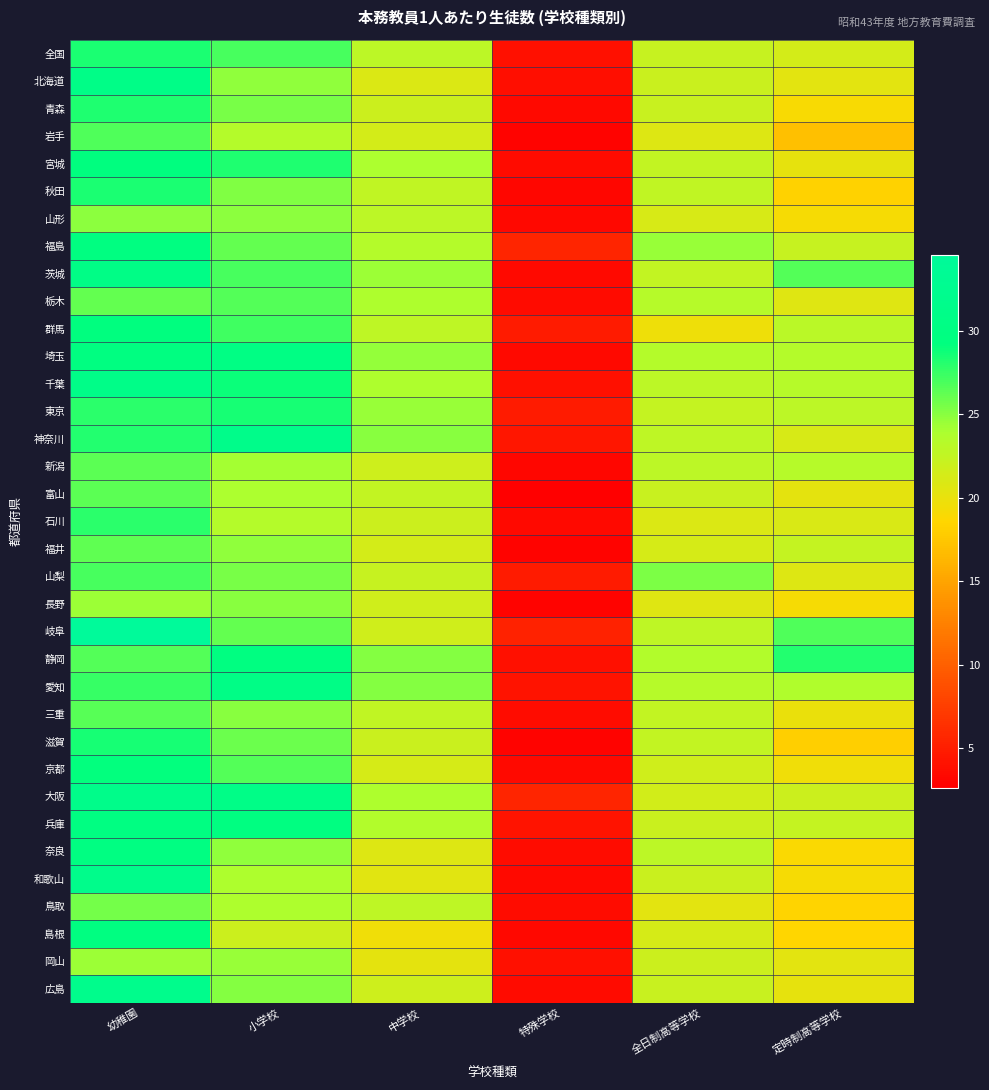

At how many categories does at least one series exceed 29?

2